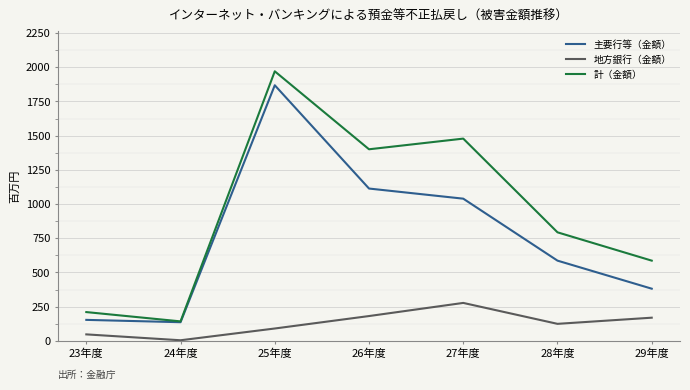

What is the difference between the second highest and second lowest values in the 主要行等（金額） series?

960